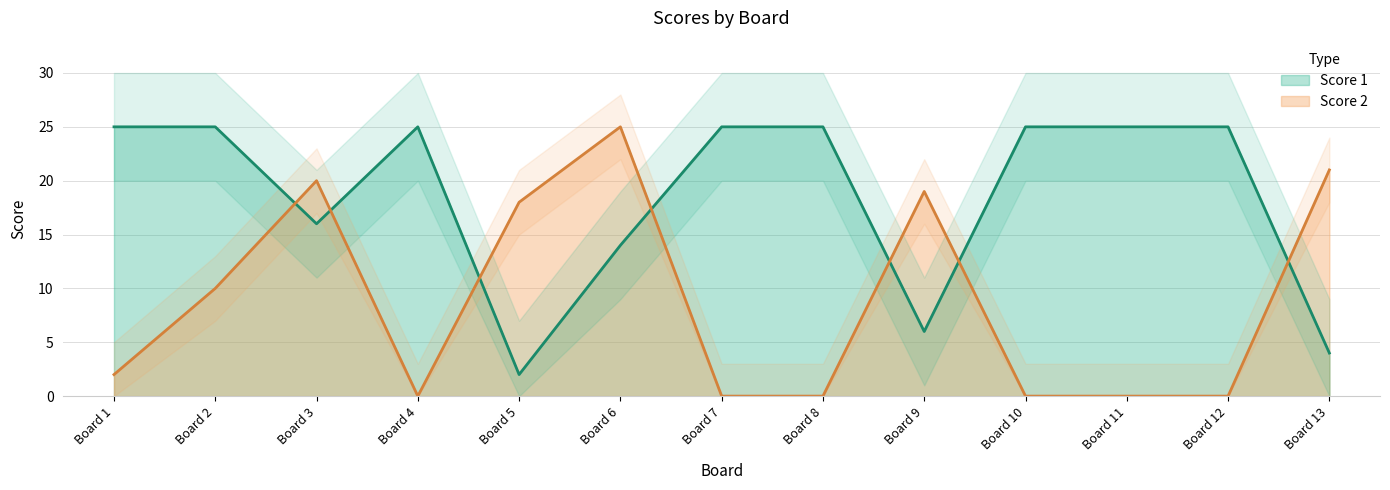

What is the highest value of the Score 1 series?

25